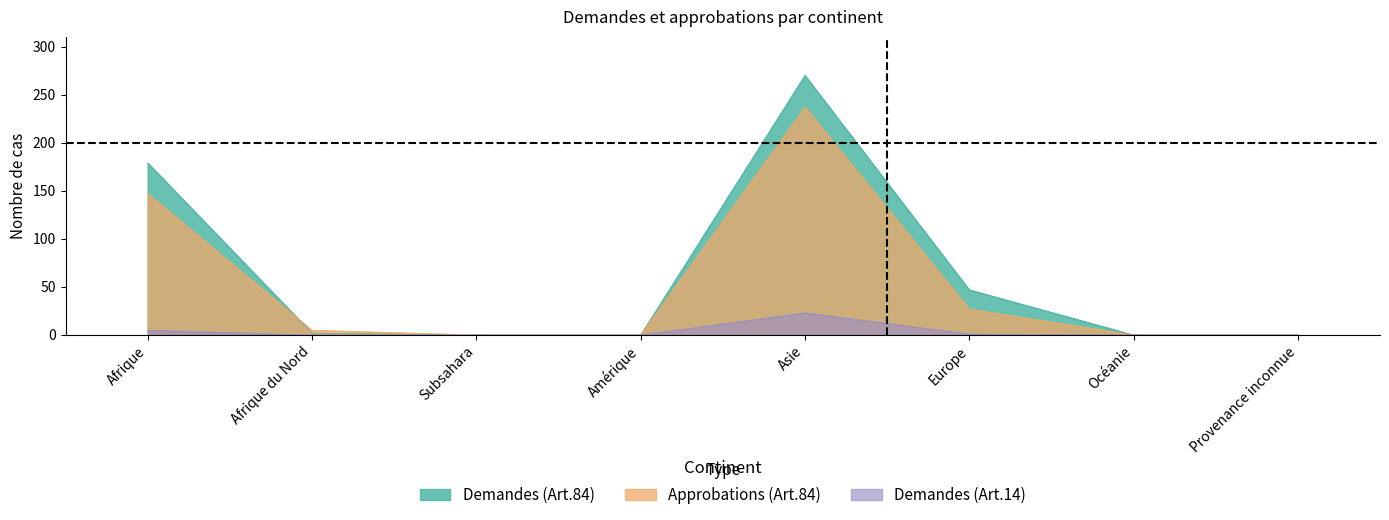

Reading left to right, extract all data points from this chart.

Demandes (Art.84): 179	2	0	0	270	47	0	0
Approbations (Art.84): 147	5	0	0	237	27	0	0
Demandes (Art.14): 5	0	0	0	23	1	0	0